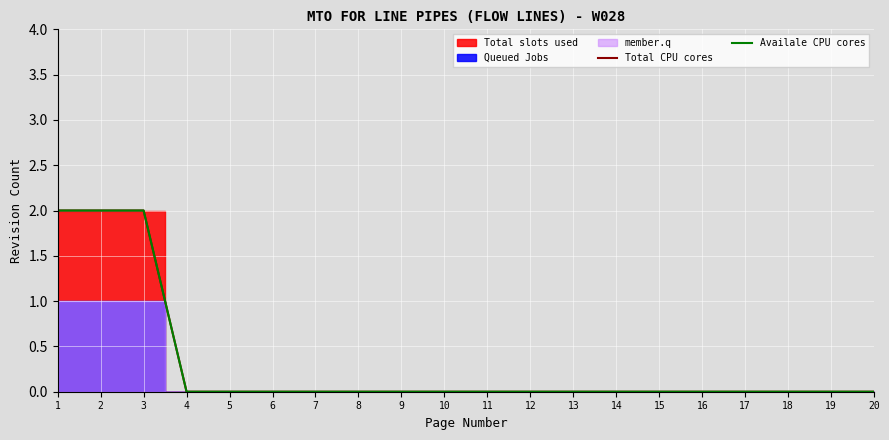

True or false: Total CPU cores and Availale CPU cores cross at least once.

False